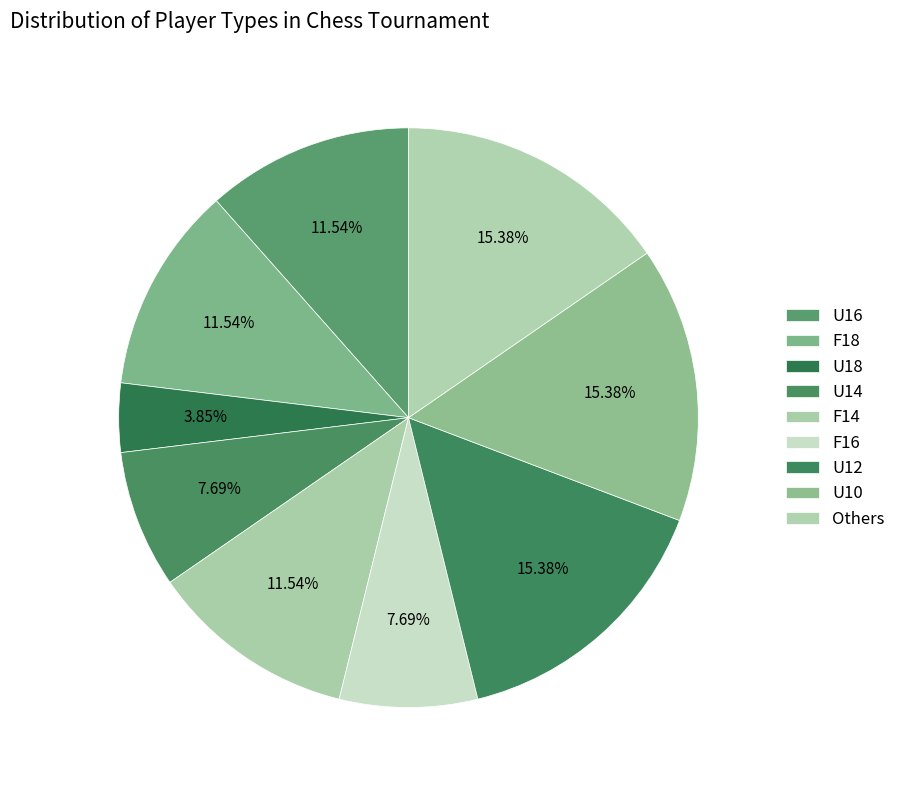

How many slices are in this pie chart?

9